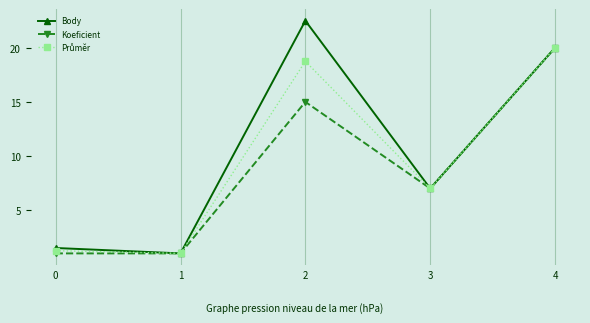

Where is Koeficient nearest to the value 10?

3